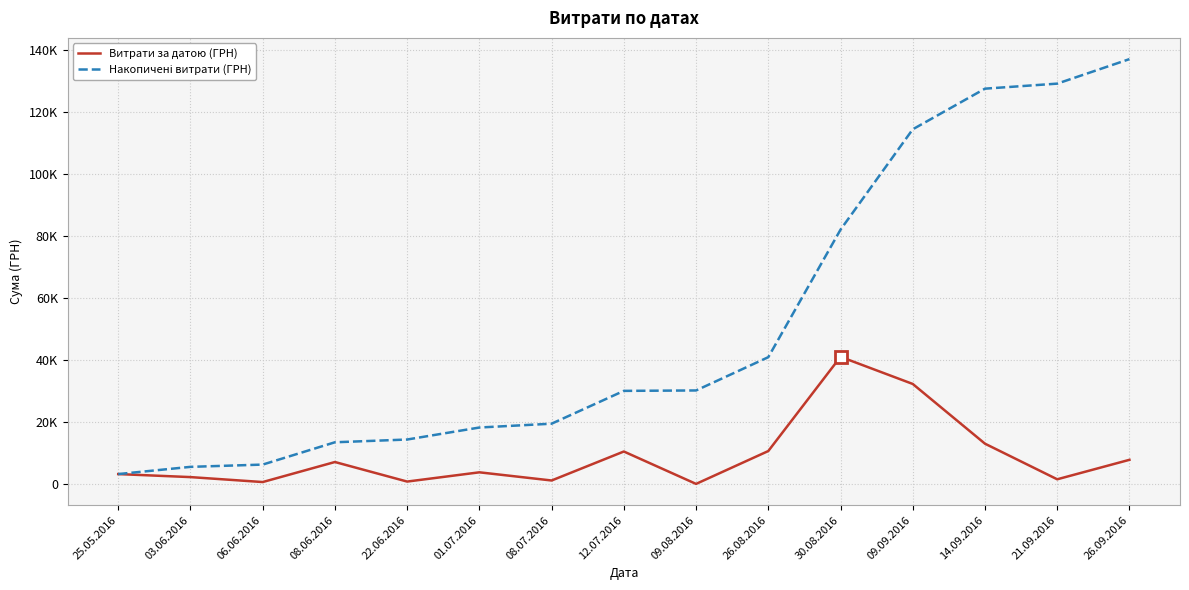

What is the label of the 13th point from the right?

06.06.2016